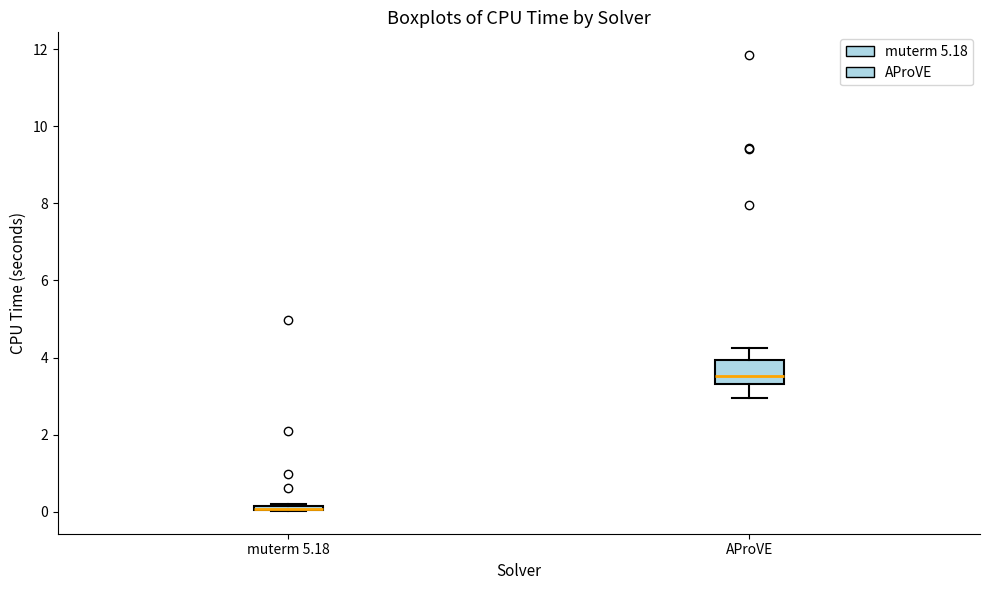

Comparing the boxes themselves (not the whiskers), which one is the tallest?

AProVE